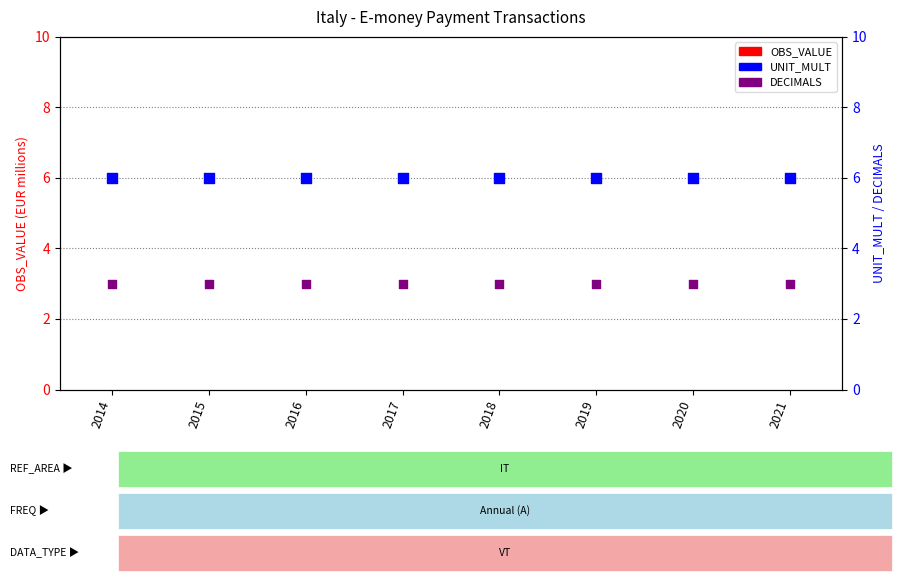

Which series reaches the maximum Y coordinate?

UNIT_MULT